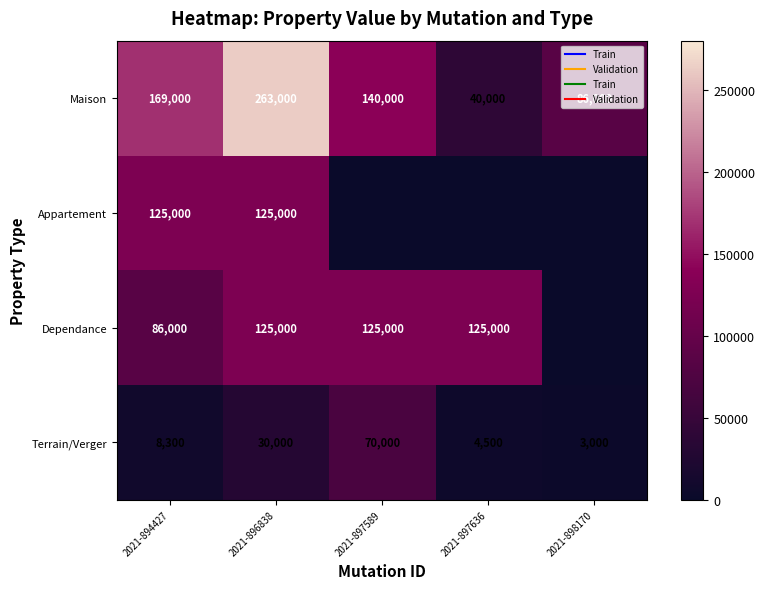

What is the difference between the Maison values at 2021-897589 and 2021-894427?

29000